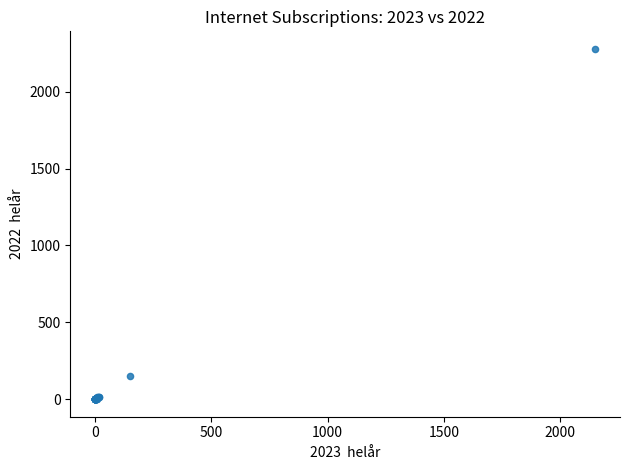

What Y value in the scatter plot is closest to 1139?

149.5